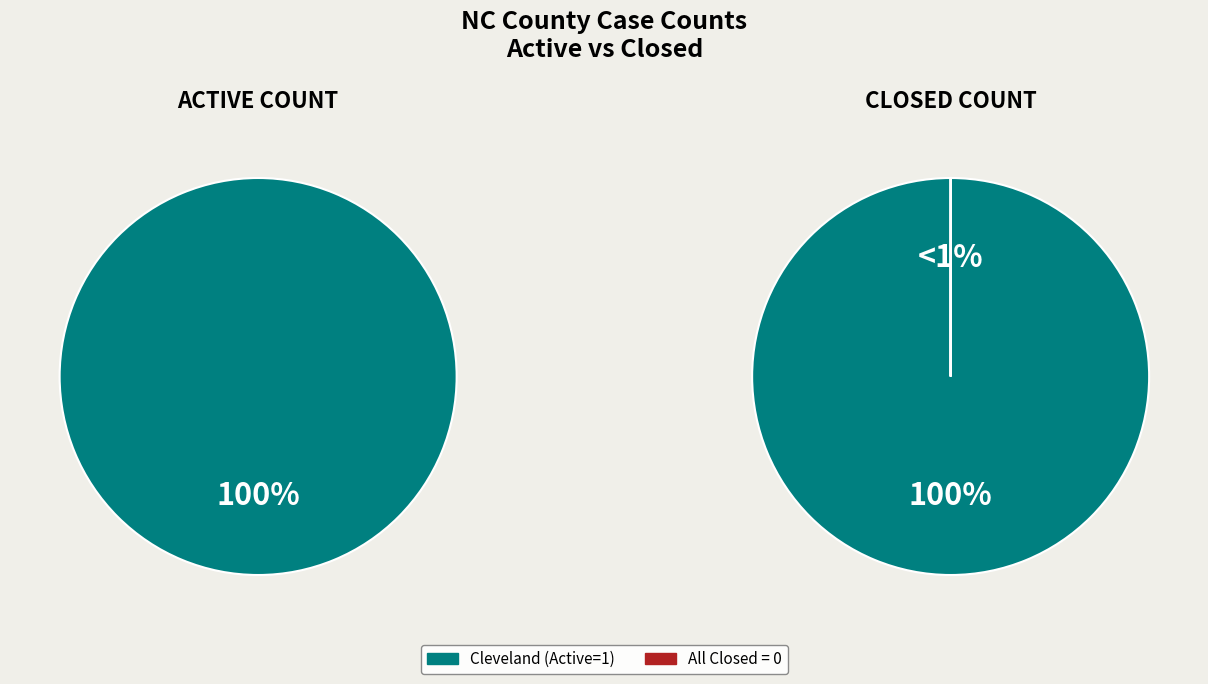

Which series has the widest spread of values?

Active